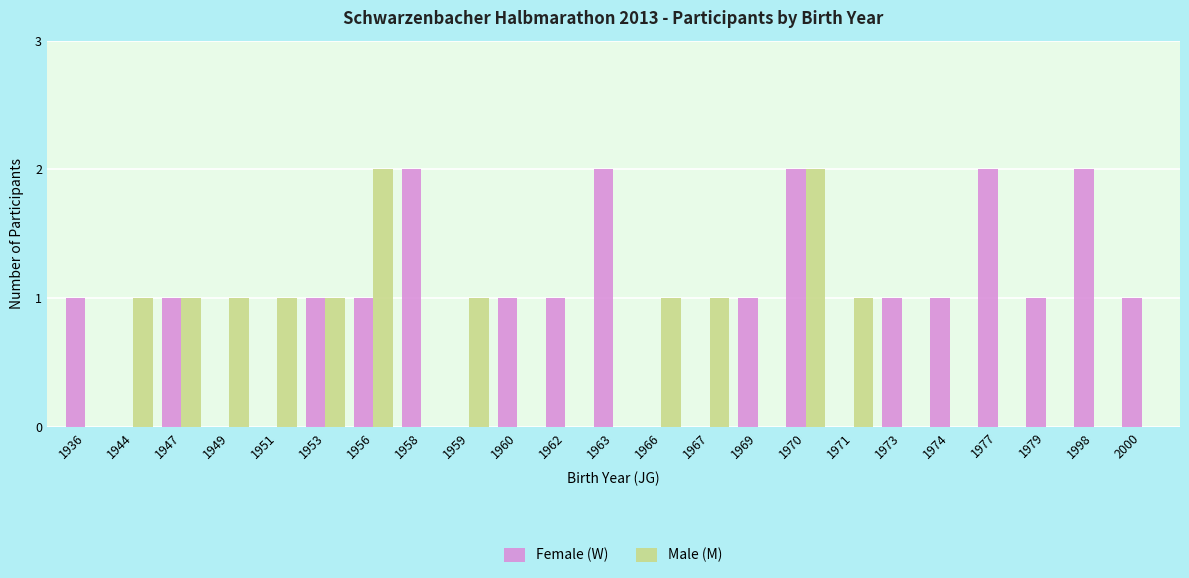

What is the sum of all Male (M) values?

13